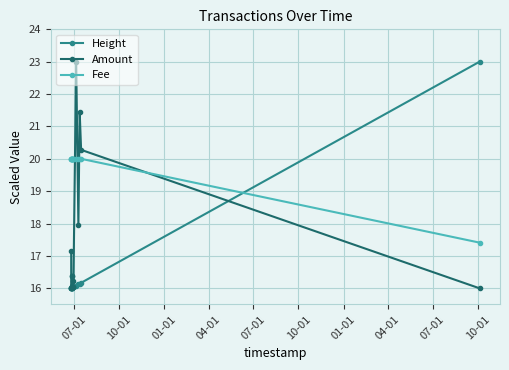

True or false: Amount has more than 0 points higher than both neighbors.

True